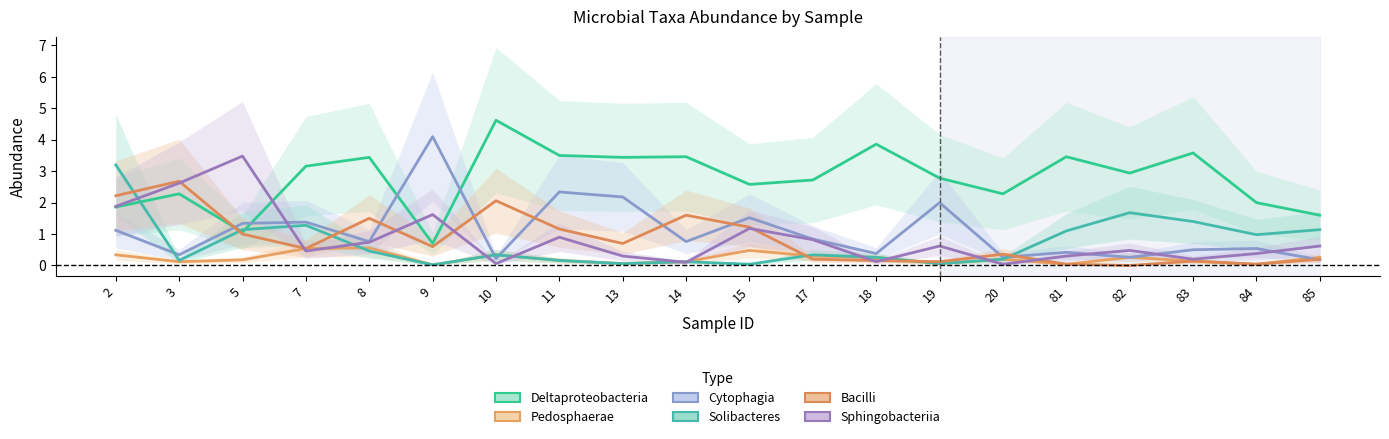

What is the difference between the highest and lowest values at 11?

3.3